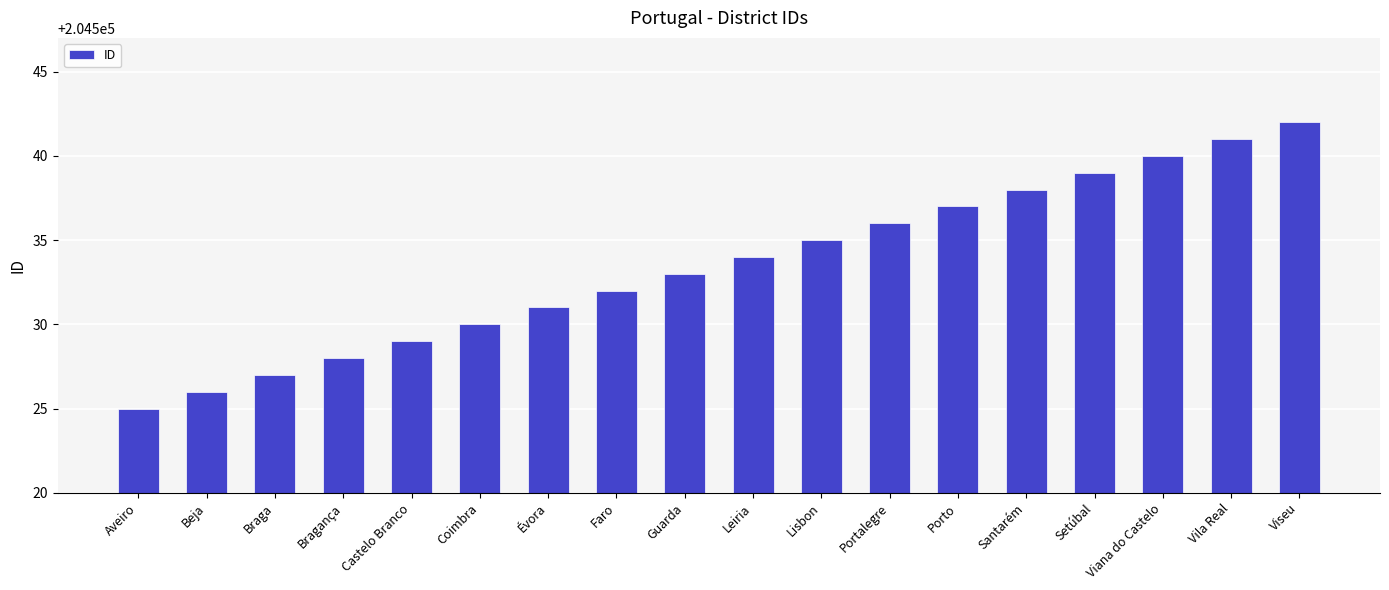

Does the chart contain stacked bars?

No